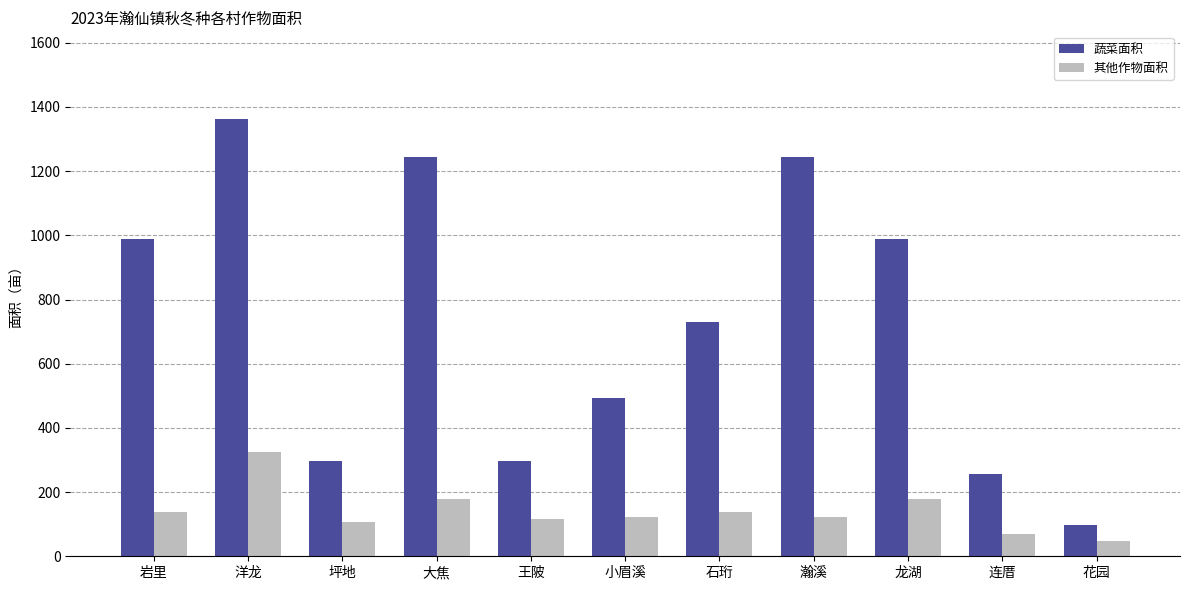

Which category has the lowest value in the 其他作物面积 series?

花园